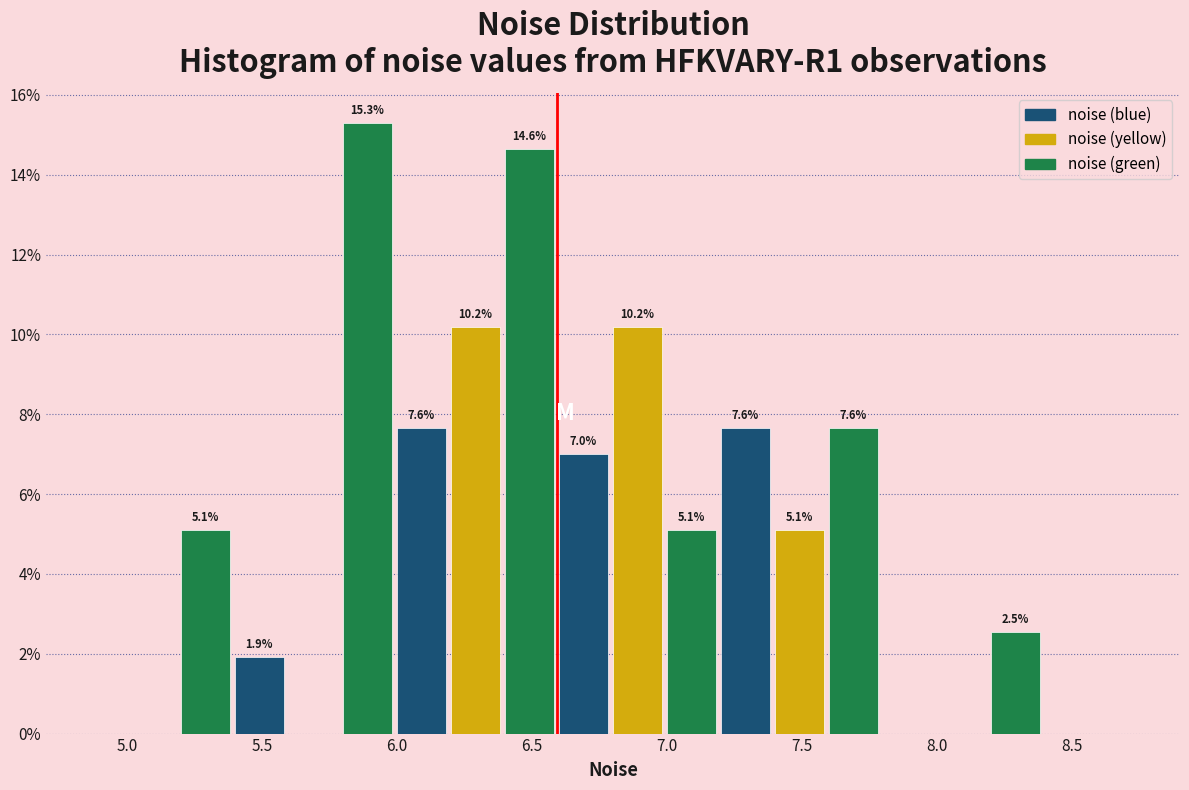

Which range on the x-axis has the tallest bar?

5.8 to 6.0